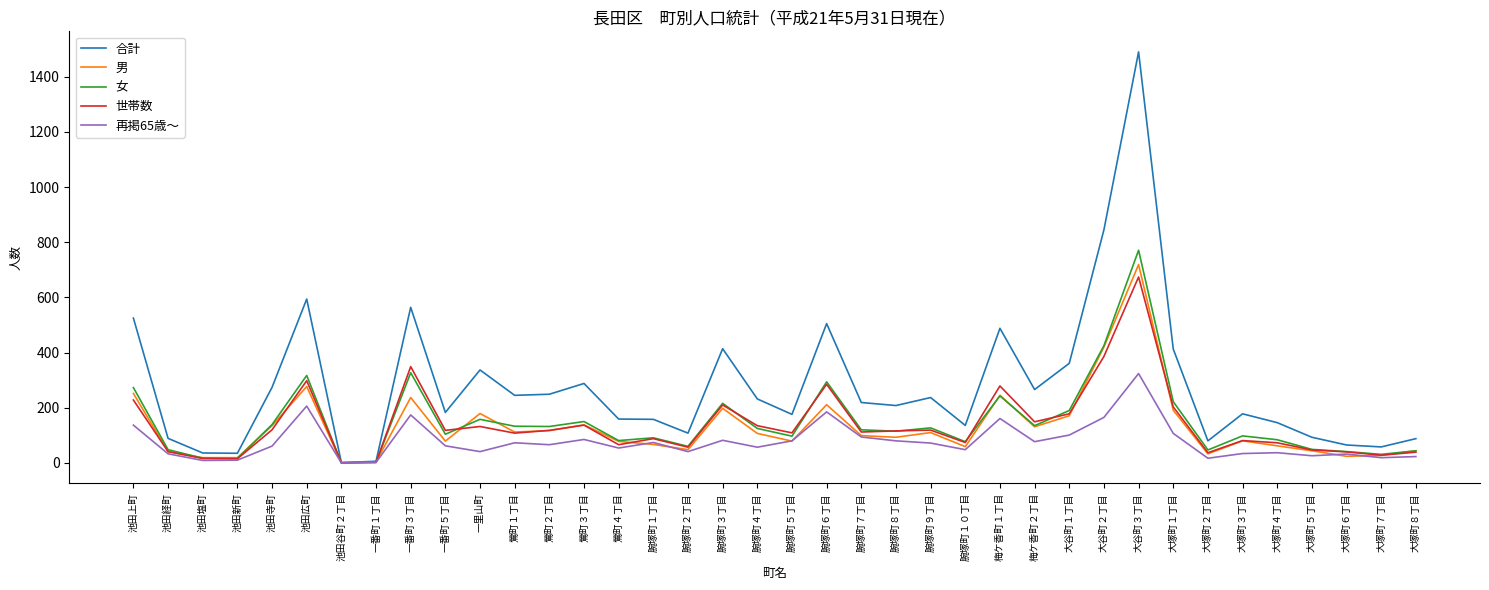

Which category has the highest value across all series?

大谷町３丁目